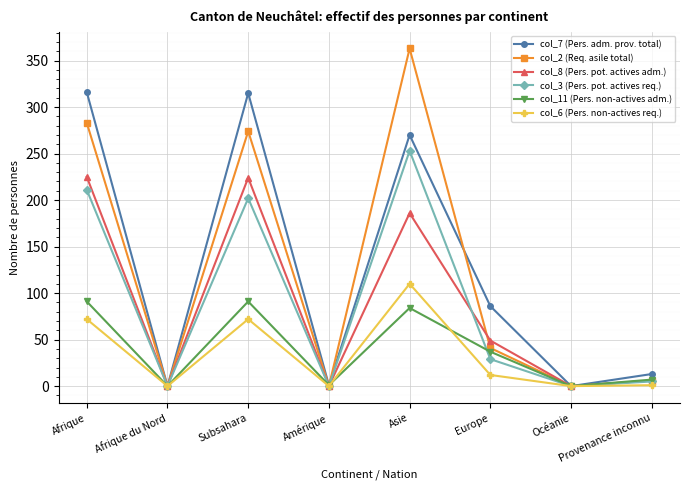

Rank the series by their maximum value, from lowest to highest.

col_11 (Pers. non-actives adm.), col_6 (Pers. non-actives req.), col_8 (Pers. pot. actives adm.), col_3 (Pers. pot. actives req.), col_7 (Pers. adm. prov. total), col_2 (Req. asile total)